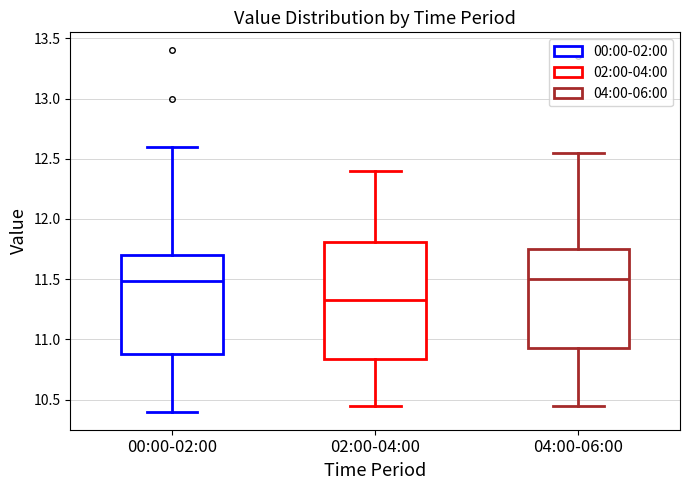

Where does the lower whisker of the box for 00:00-02:00 end on the y-axis? The values are not printed on the chart, so give them approximately, as read against the axis.

10.40